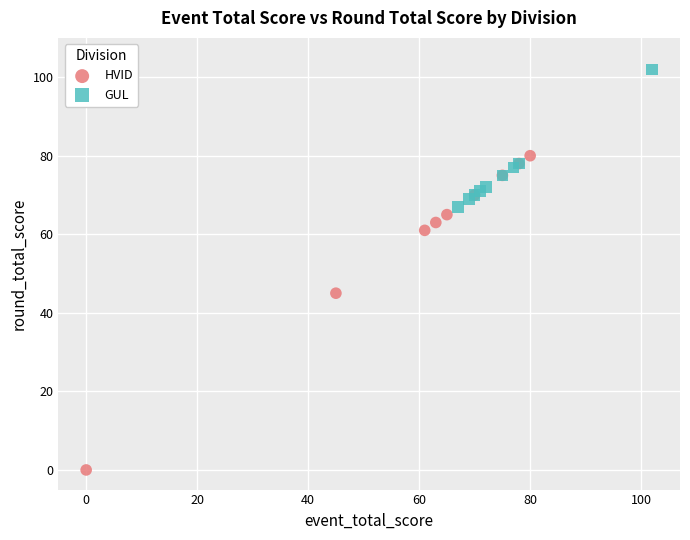

Which series reaches the maximum Y coordinate?

GUL